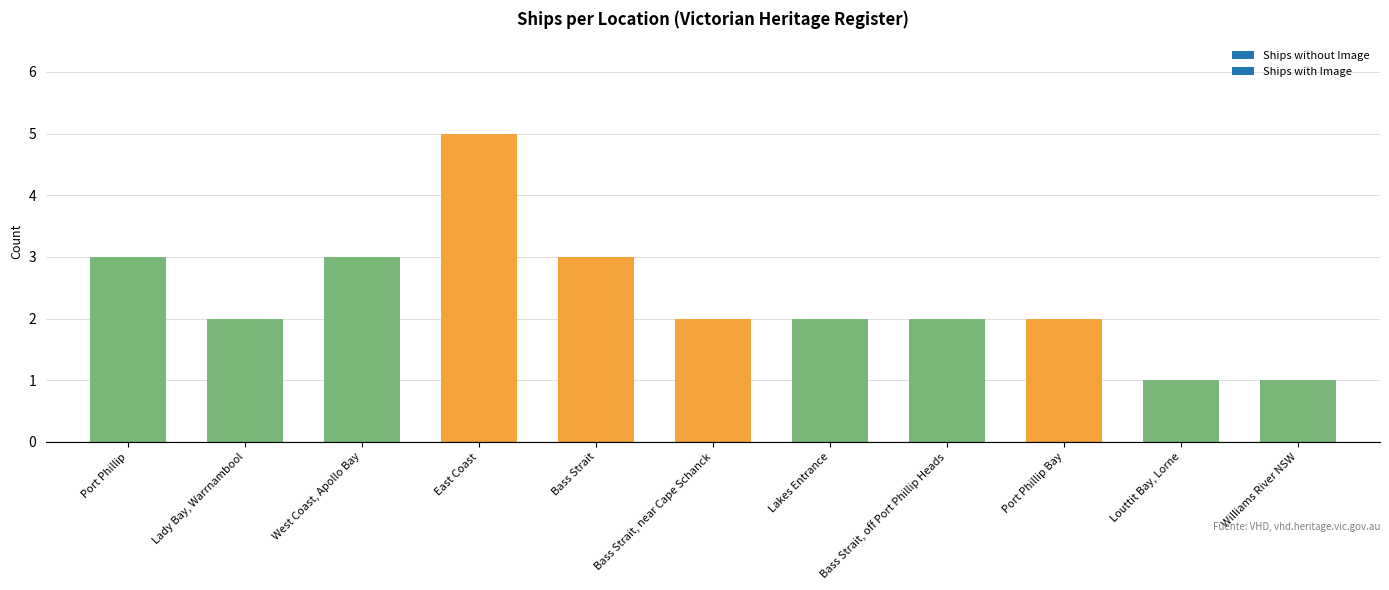

How many categories are shown in the chart?

11